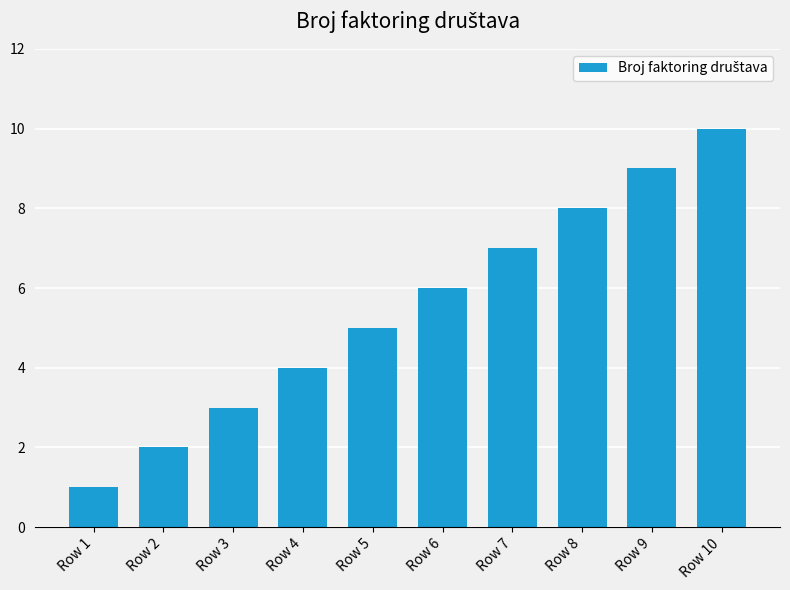

Which label corresponds to the largest value in the chart?

Row 10